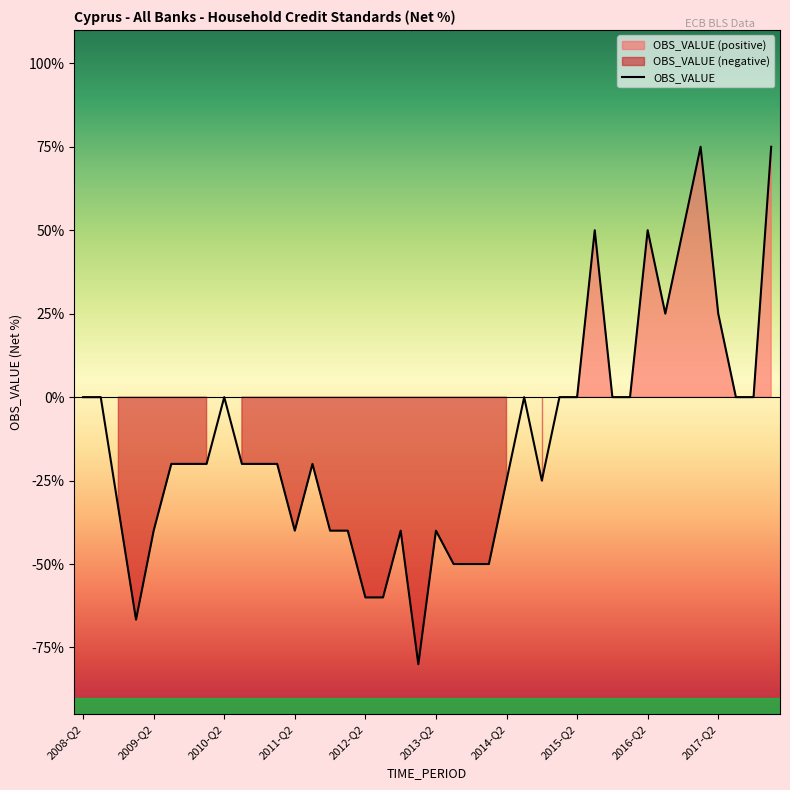

What is the value of the 12th point from the left?

-20.0